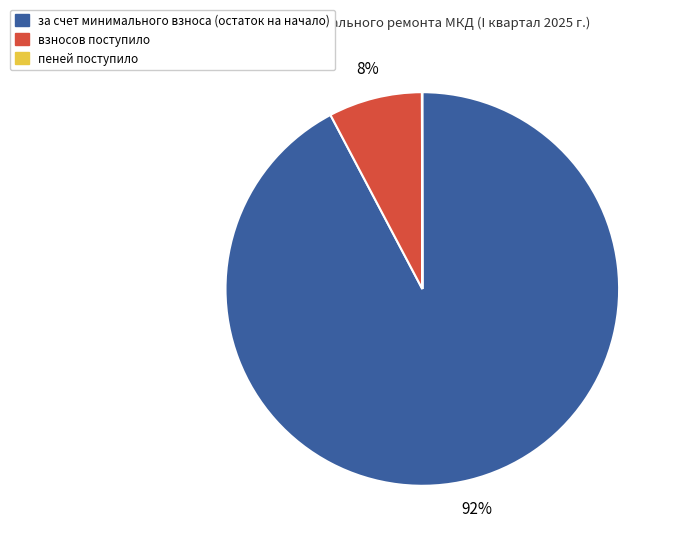

Do взносов поступило and за счет минимального взноса (остаток на начало) together represent more than half of the pie?

Yes